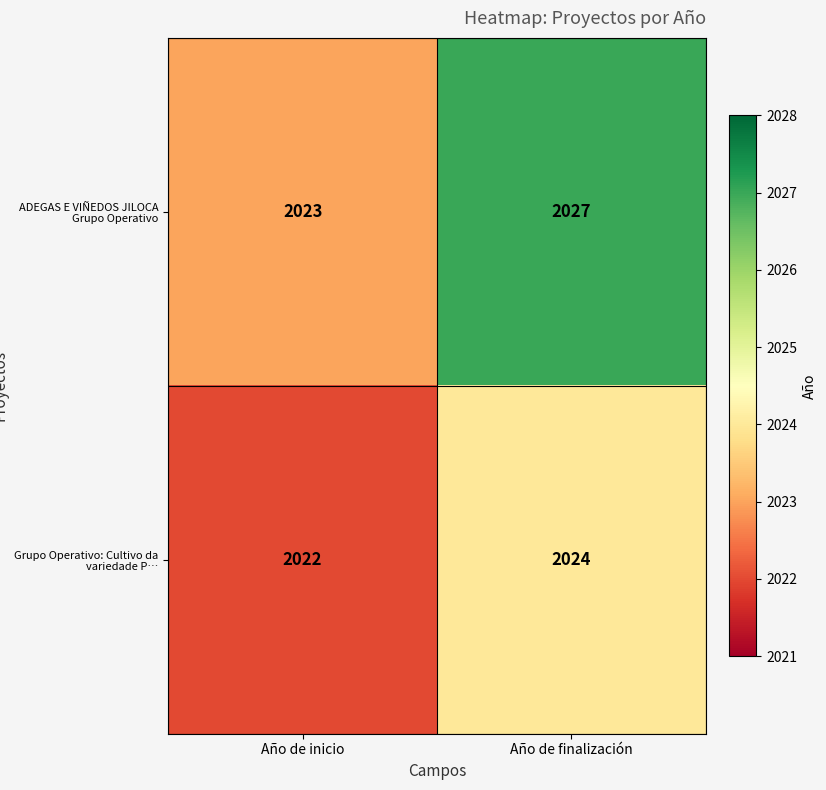

What is the total value across all series at Año de finalización?

4051